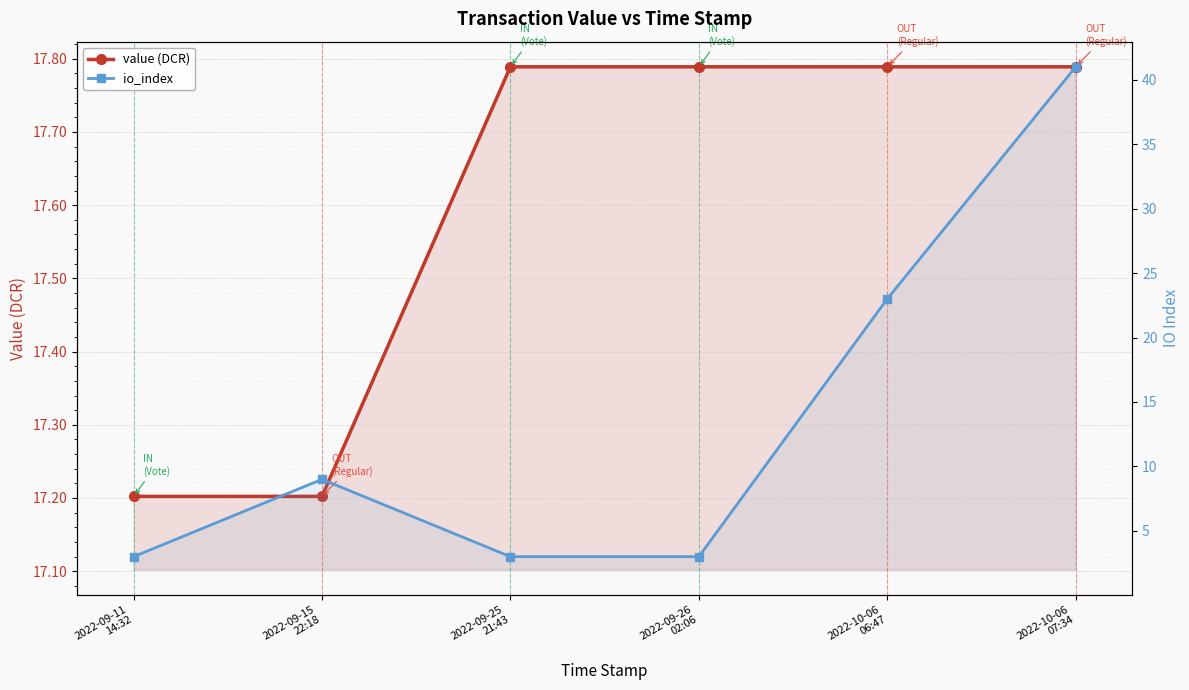

What is the minimum value shown in the chart?

3.0